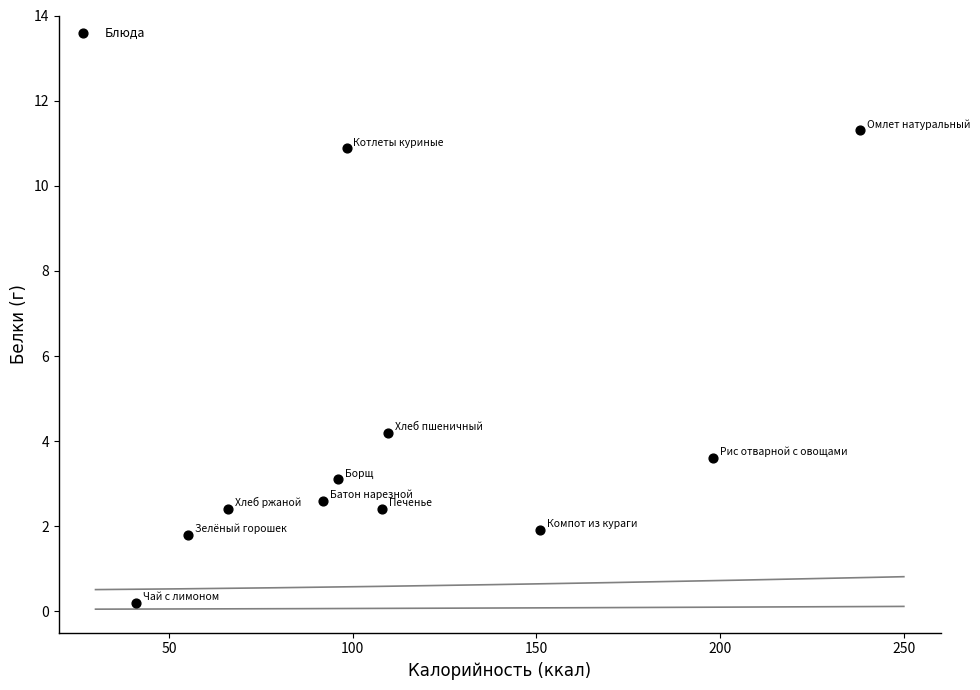

What is the average Y value?

4.0